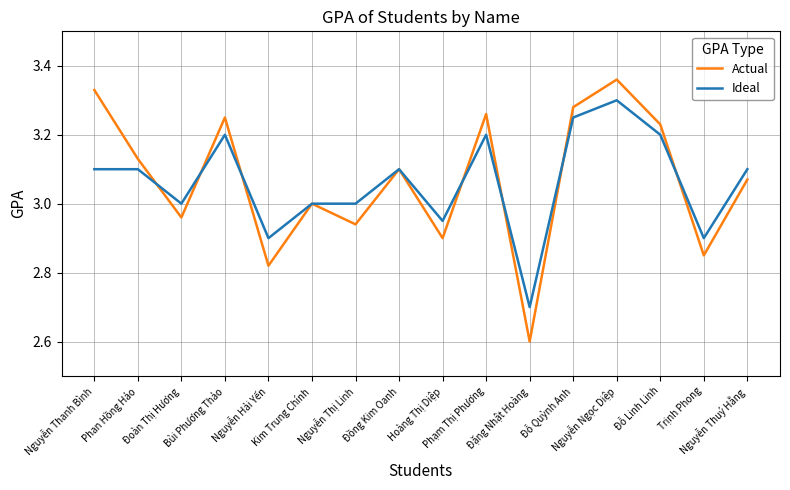

What is the minimum value for Ideal?

2.7